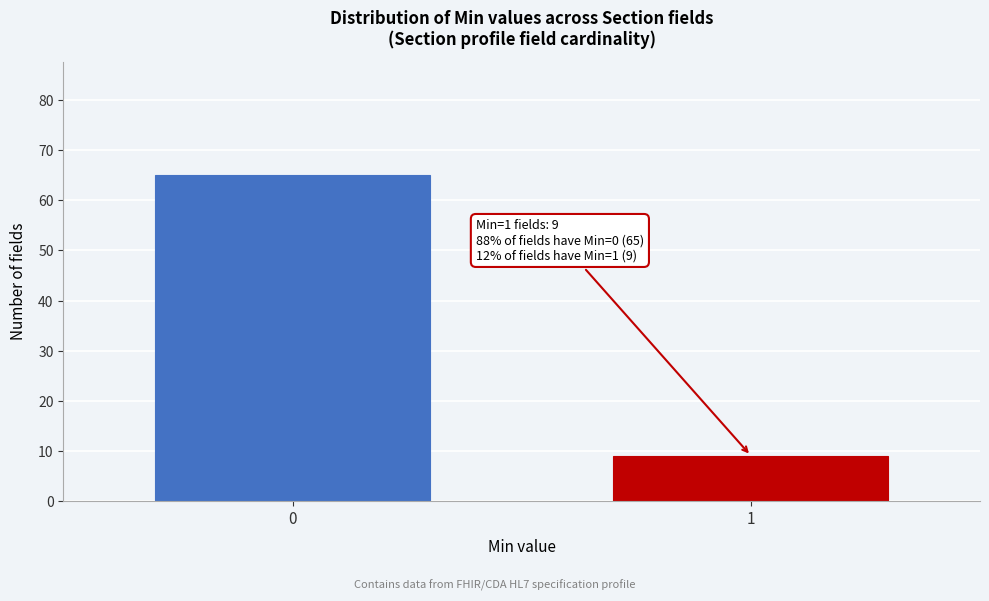

Reading left to right, list all the values displayed in this chart.

0=65	1=9